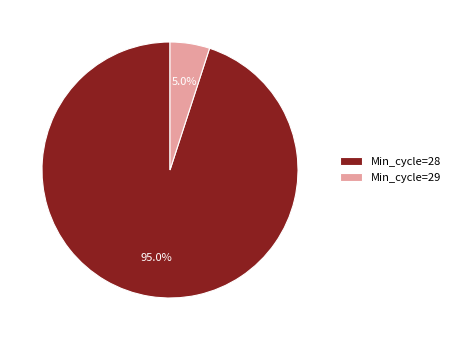

Approximately how many times larger is the value at Min_cycle=28 compared to Min_cycle=29?

19.0